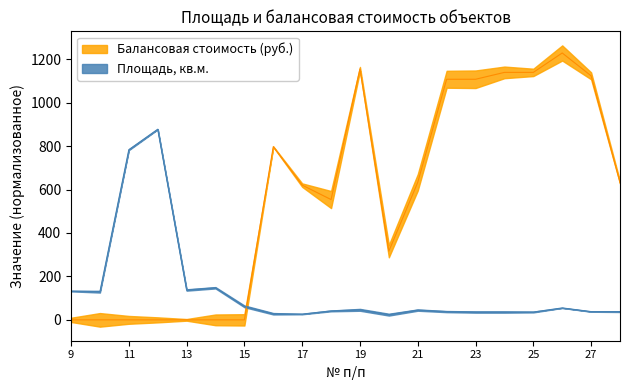

What is the value of the Площадь, кв.м. point at the 7th from the left?

62.2